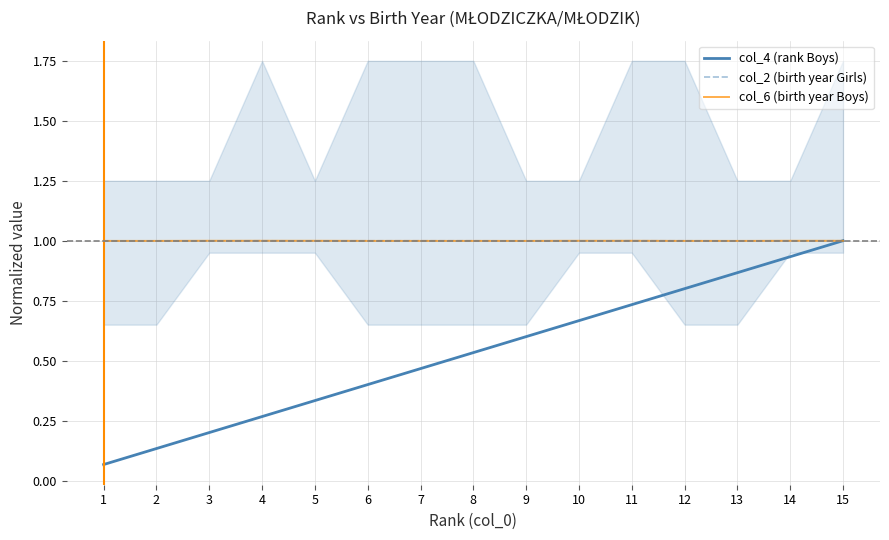

In col_2 (birth year Girls), how many points are lower than both neighbors (excluding endpoints)?

1